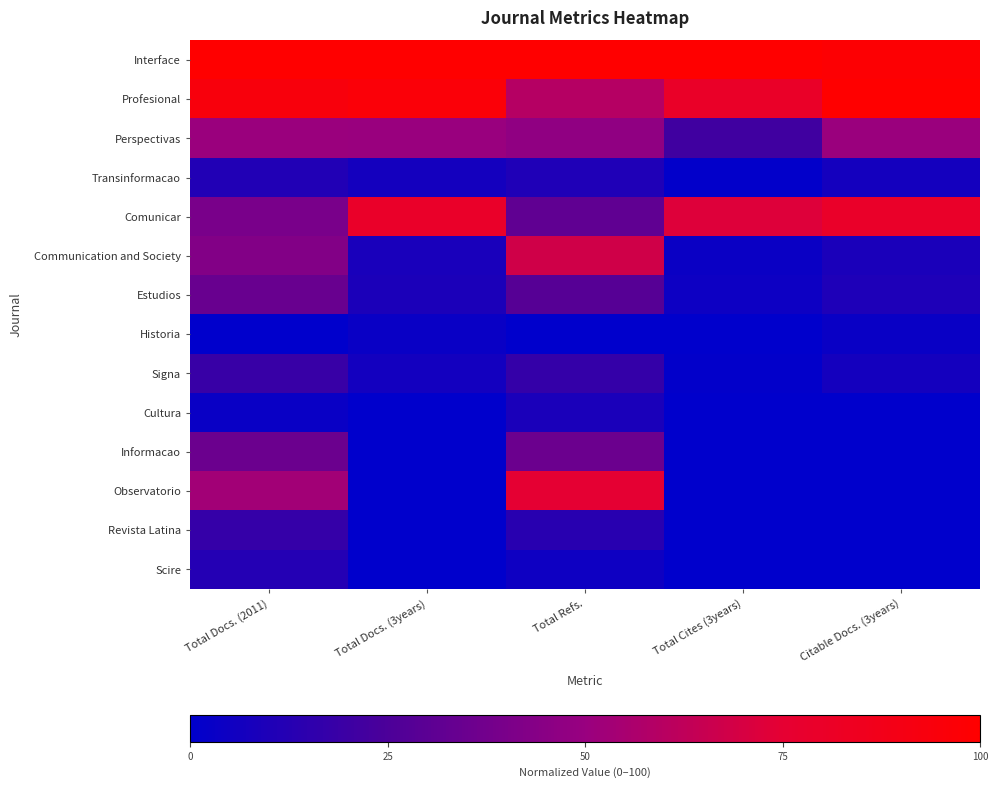

Which series has the largest range (max minus min)?

Observatorio